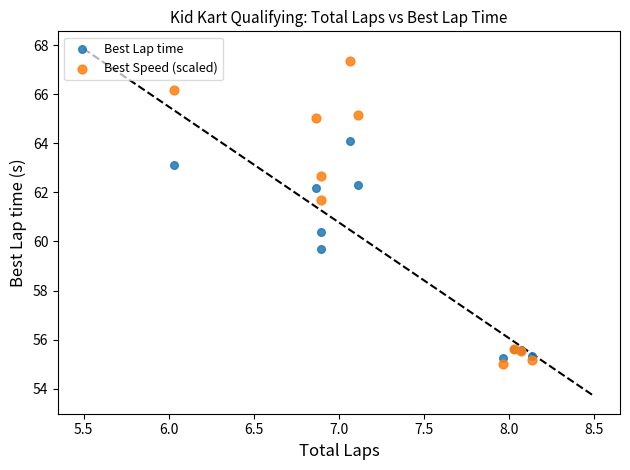

Which series reaches the minimum Y coordinate?

Best Speed (scaled)